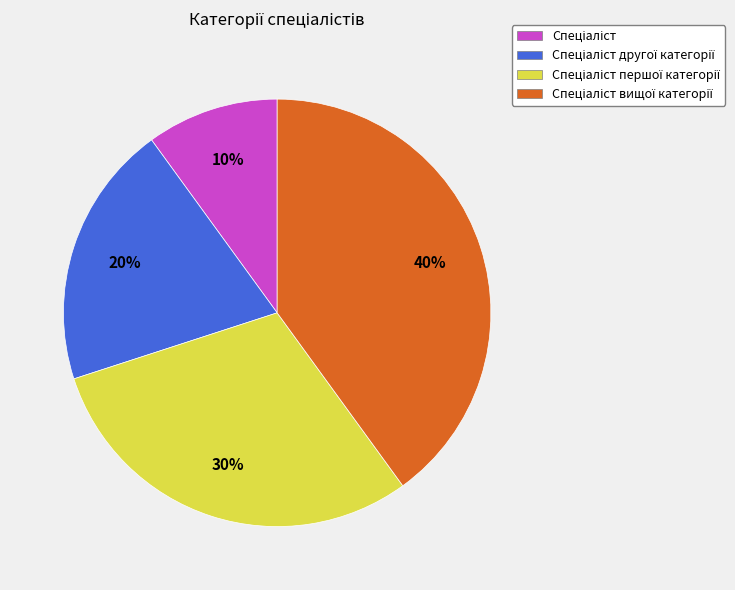

Is there a majority slice in this chart?

No